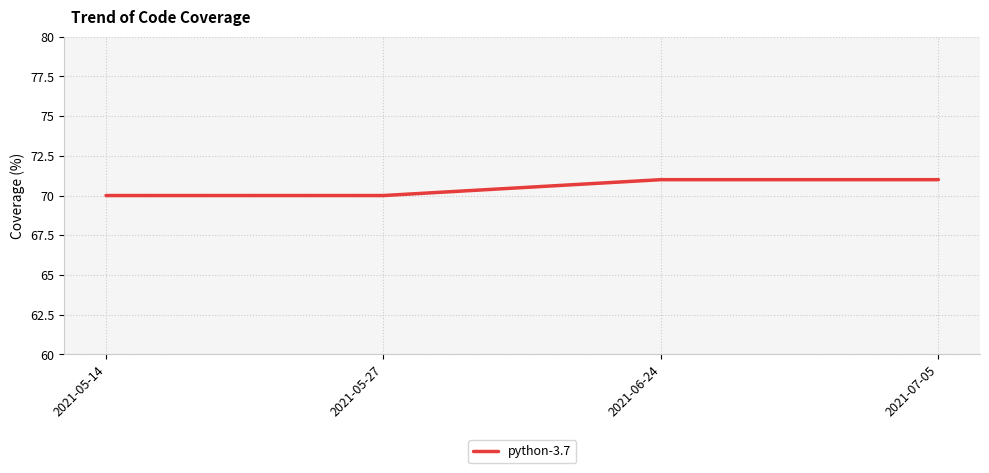

What is the minimum value shown in the chart?

70